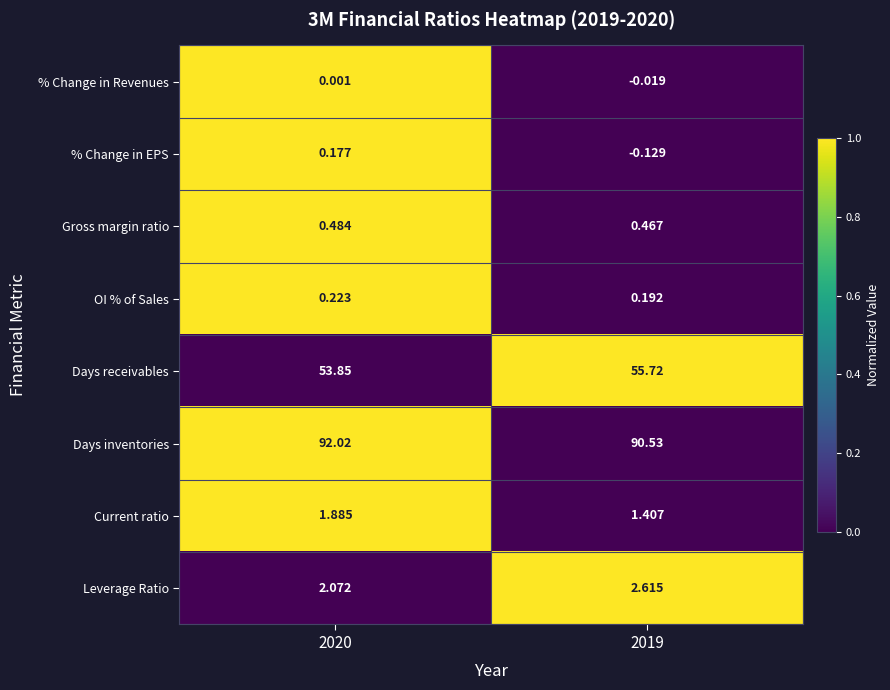

Which series has the largest total across all categories?

Days inventories